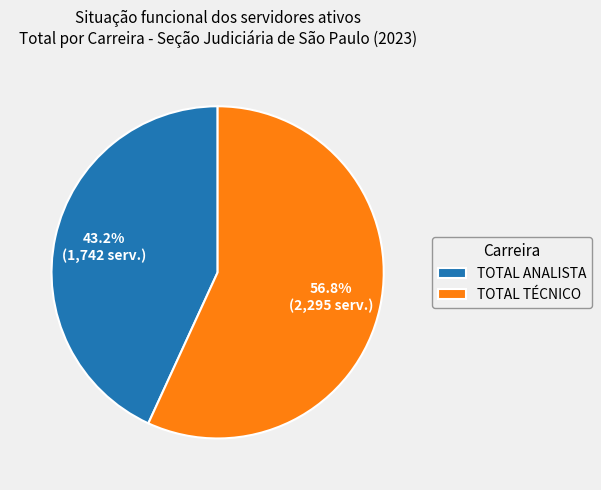

To the nearest percent, what is the average slice percentage?

50%